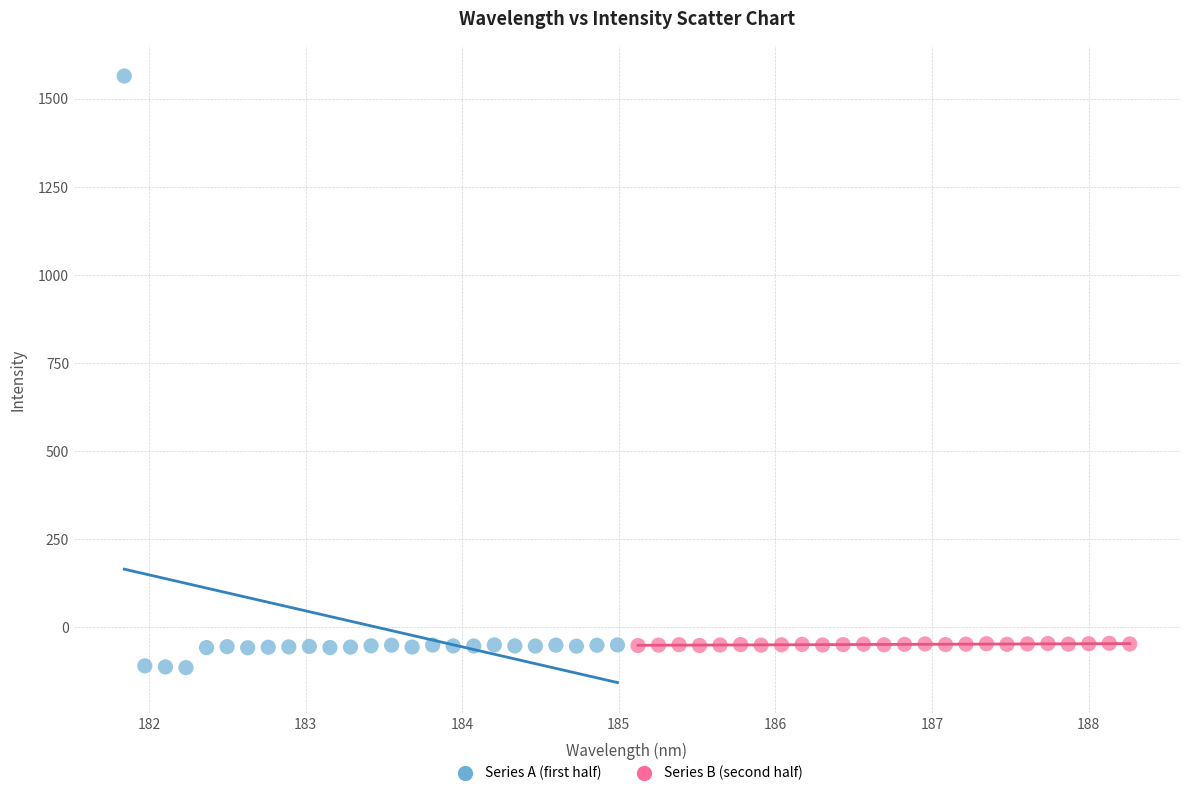

Which series reaches the maximum Y coordinate?

Series A (first half)